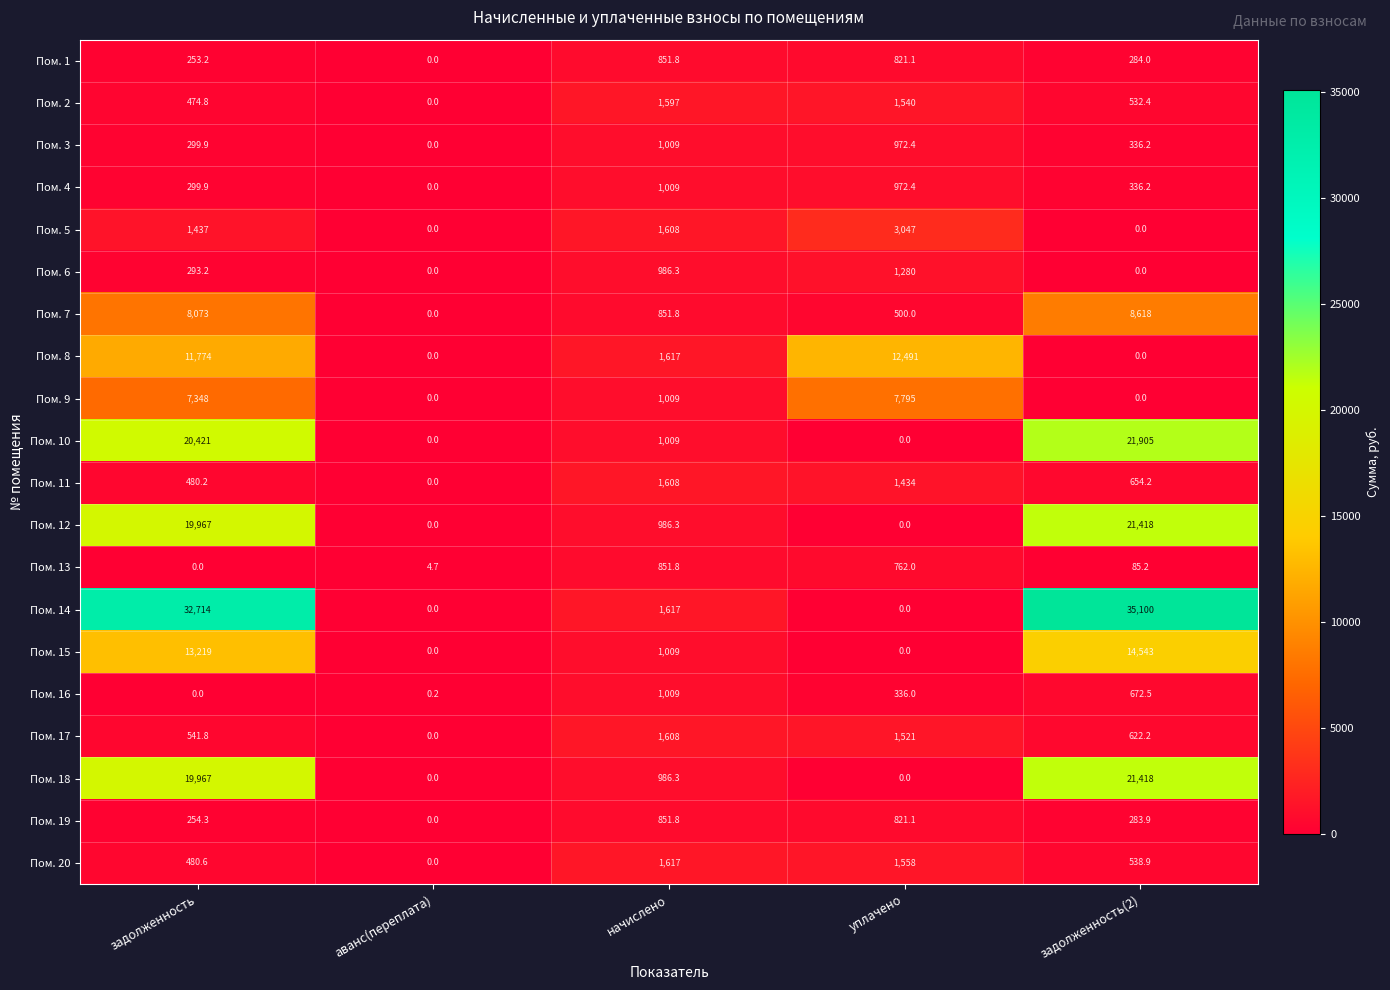

The value of Пом. 17 at начислено is 1608.0. True or false?

True